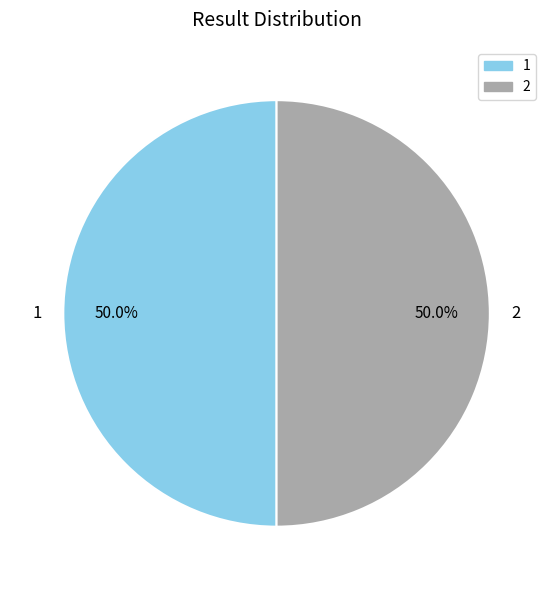

Approximately how many times larger is the value at 2 compared to 1?

1.0